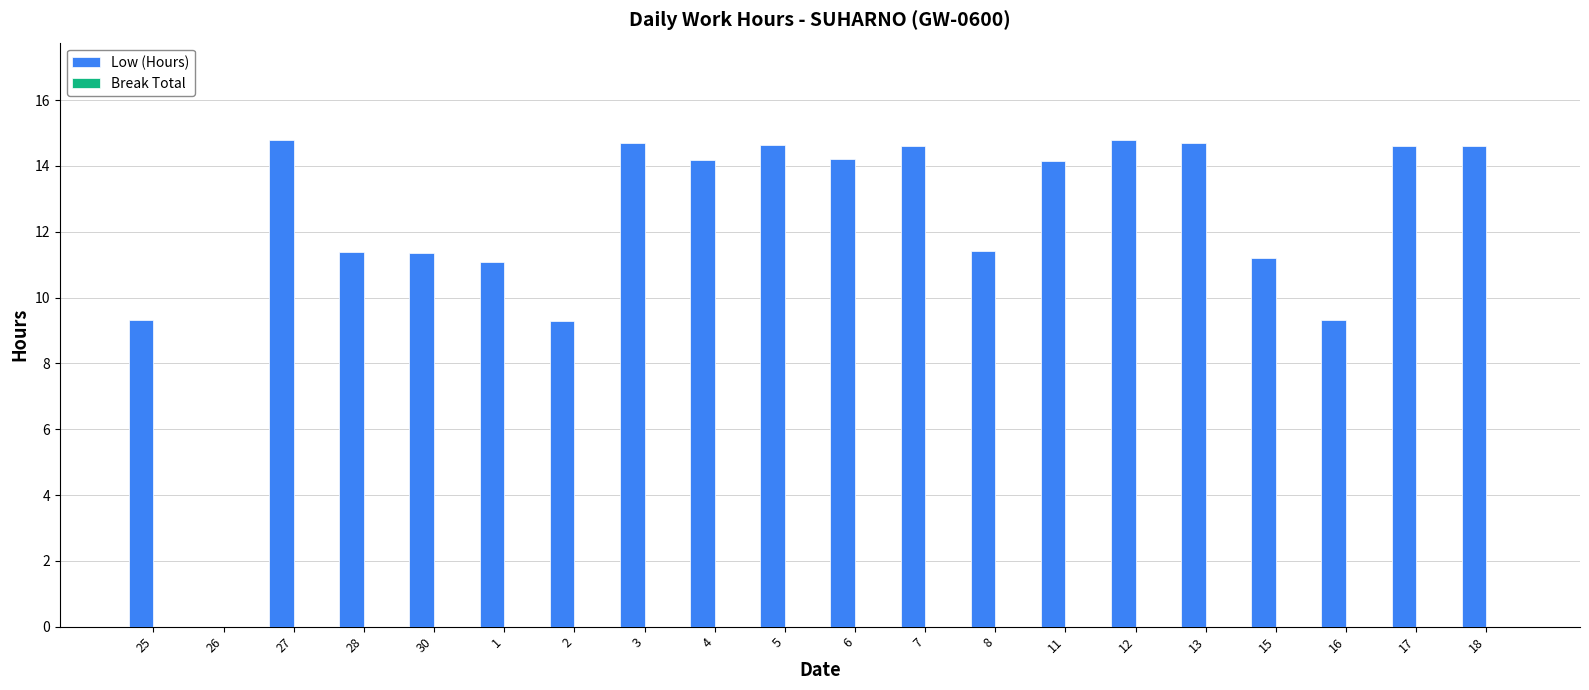

What is the sum of the values at 2 and 1?

20.4